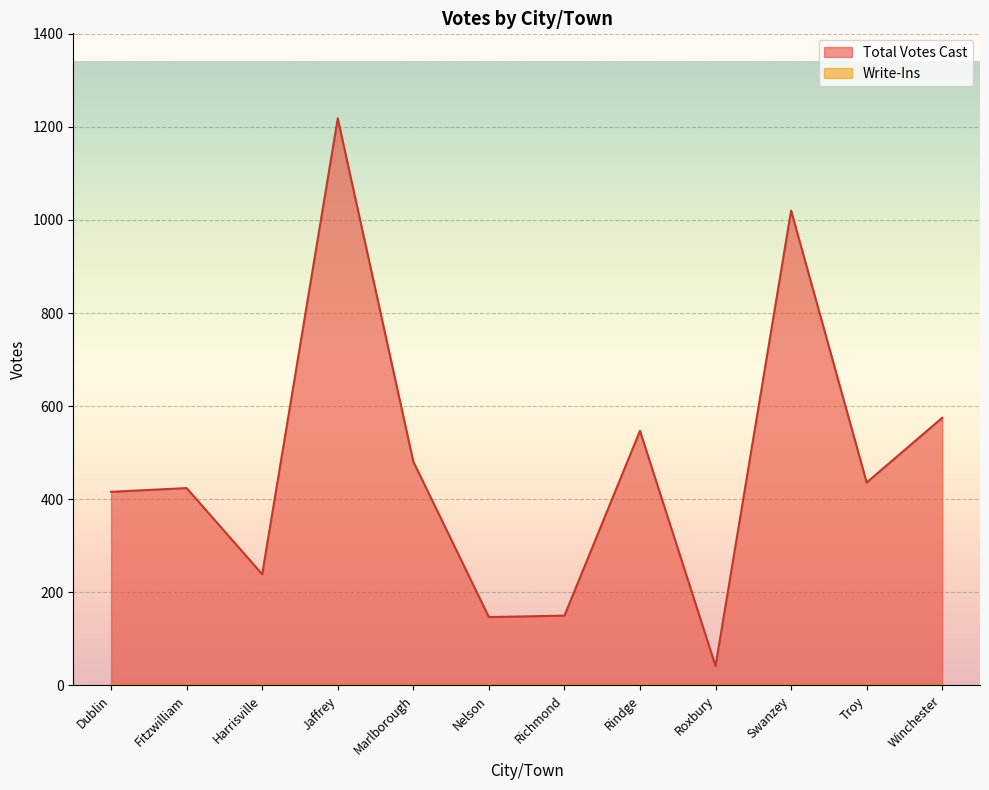

List the labels in order of value, smallest first.

Roxbury, Nelson, Richmond, Harrisville, Dublin, Fitzwilliam, Troy, Marlborough, Rindge, Winchester, Swanzey, Jaffrey